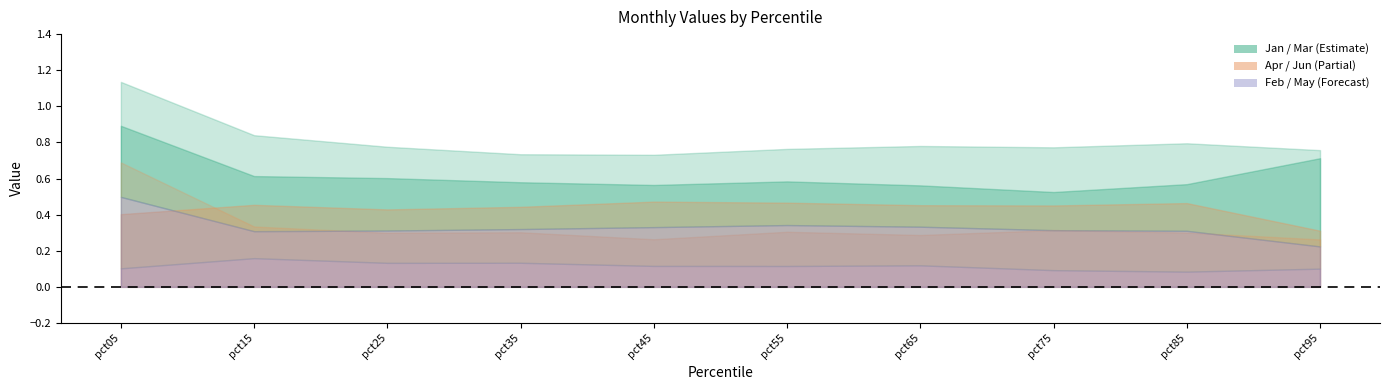

How many interior local peaks does the Jun series have?

3